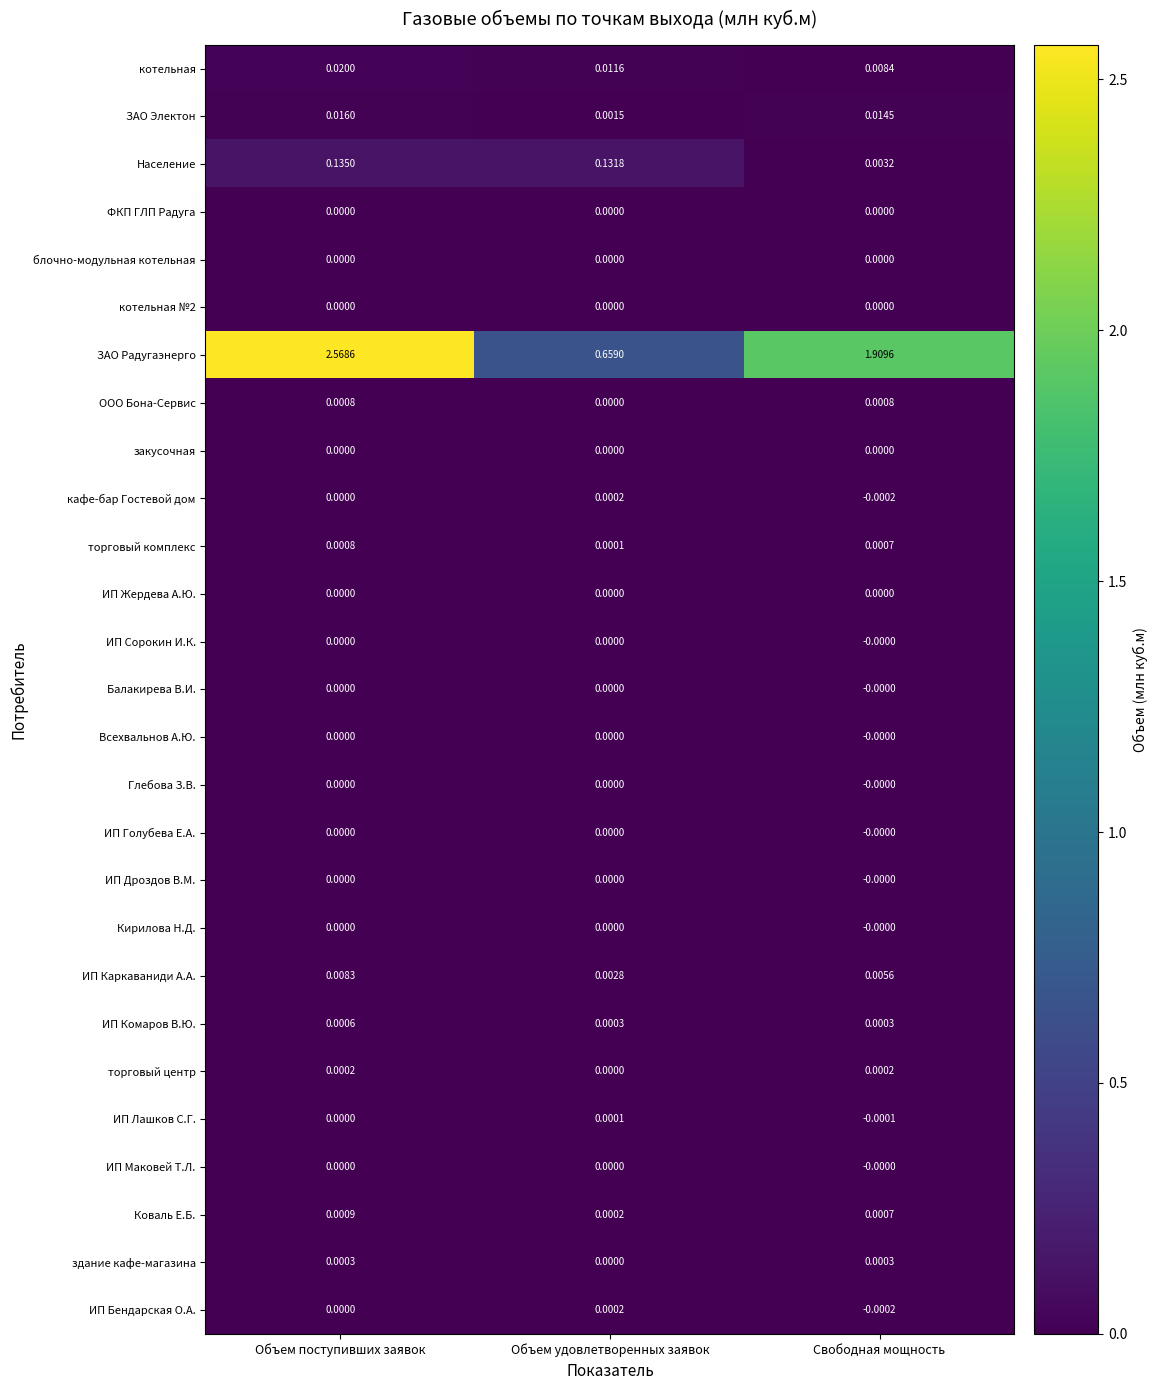

Which series has the widest spread of values?

ЗАО Радугаэнерго